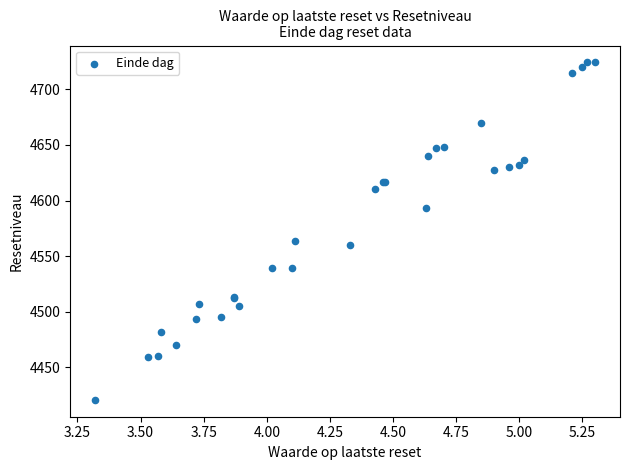

What Y value in the scatter plot is closest to 4572?

4563.7